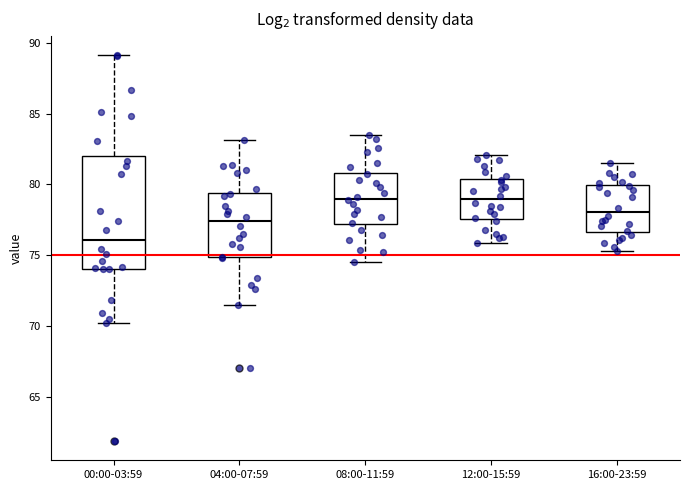

Reading left to right, read every box against the y-axis: the position of its median line, the range the box covers, and the ends of its whiskers. The values are not printed on the chart, so give them approximately, as read against the axis.

00:00-03:59: median 76.0, box 74.0 to 82.0, whiskers 70.0 to 89.0
04:00-07:59: median 77.5, box 75.0 to 79.5, whiskers 71.5 to 83.0
08:00-11:59: median 79.0, box 77.0 to 81.0, whiskers 74.5 to 83.5
12:00-15:59: median 79.0, box 77.5 to 80.5, whiskers 76.0 to 82.0
16:00-23:59: median 78.0, box 76.5 to 80.0, whiskers 75.5 to 81.5